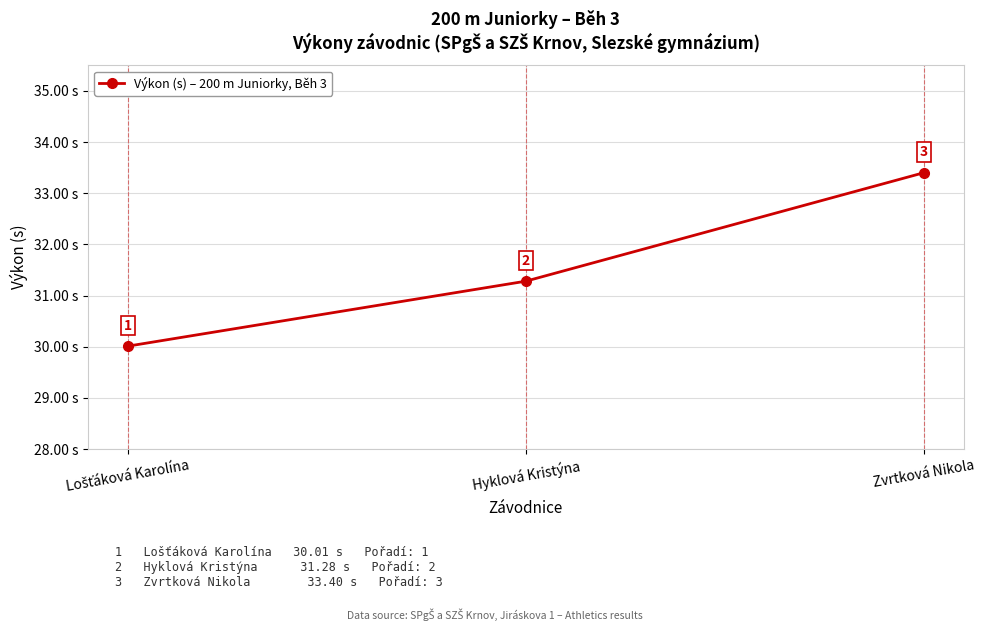

What is the approximate value at Zvrtková Nikola?

33.4